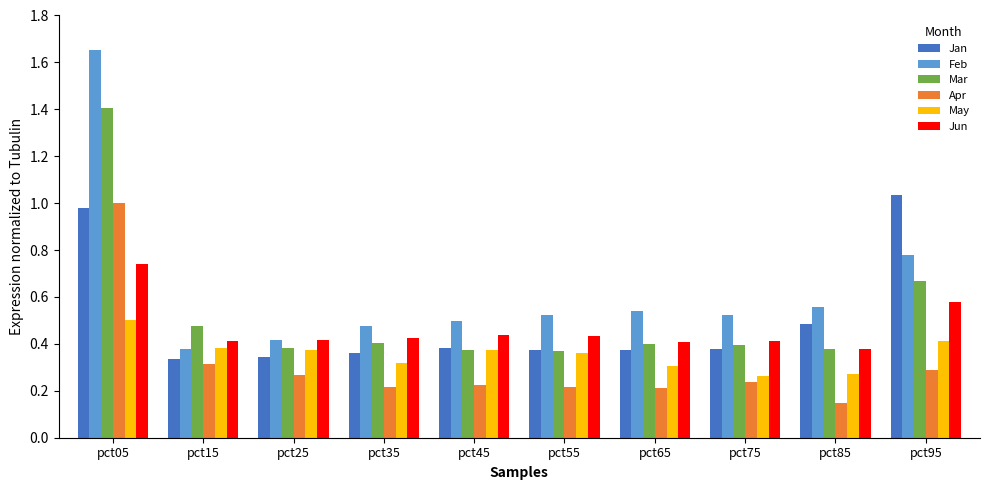

What is the sum of all Jan values?

5.0